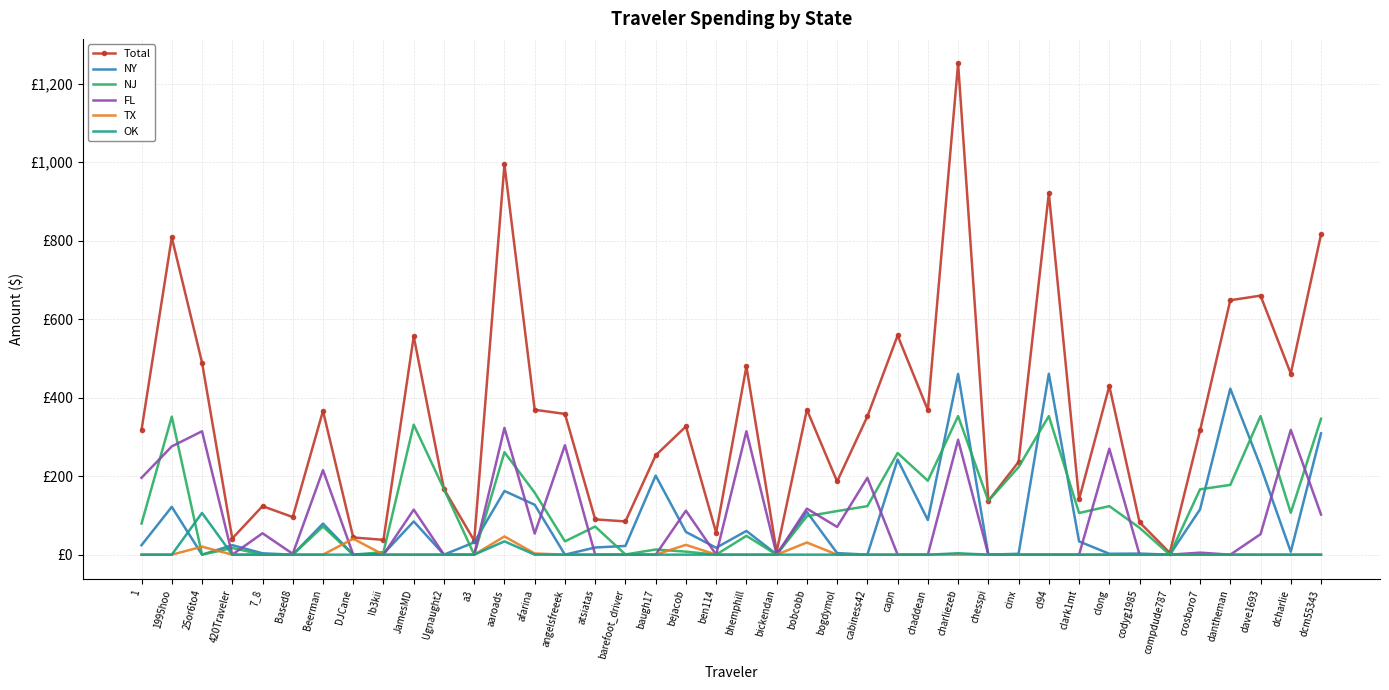

What are all the series names shown in the legend?

Total, NY, NJ, FL, TX, OK